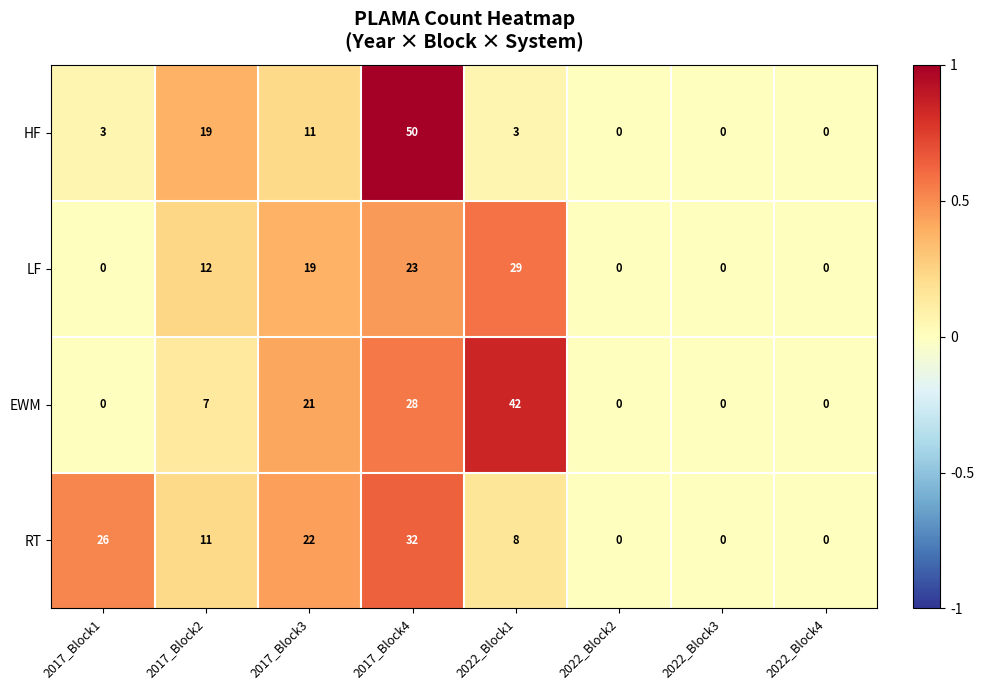

At which category is the sum across all series the highest?

2017_Block4